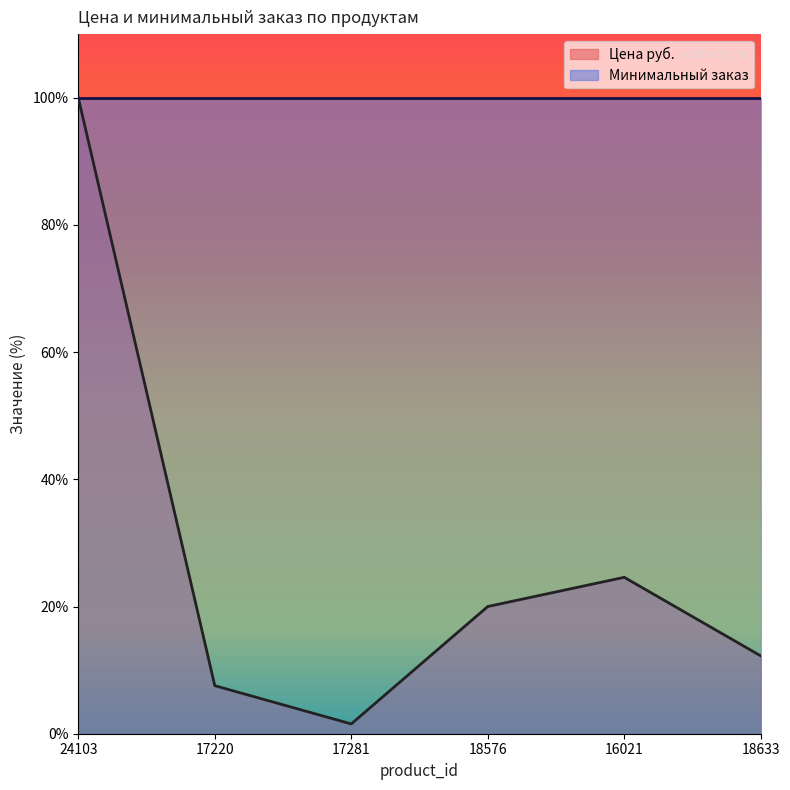

Is it true that the value at 18633 is 12.2?

True